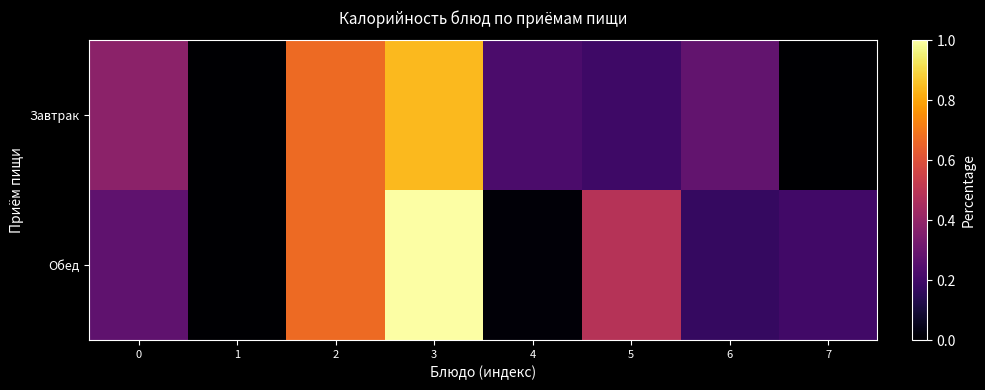

Reading left to right, extract all data points from this chart.

Завтрак: 0=0.4	1=0.0	2=0.7	3=0.8	4=0.2	5=0.2	6=0.3	7=0.0
Обед: 0=0.3	1=0.0	2=0.7	3=1.0	4=0.0	5=0.5	6=0.2	7=0.2